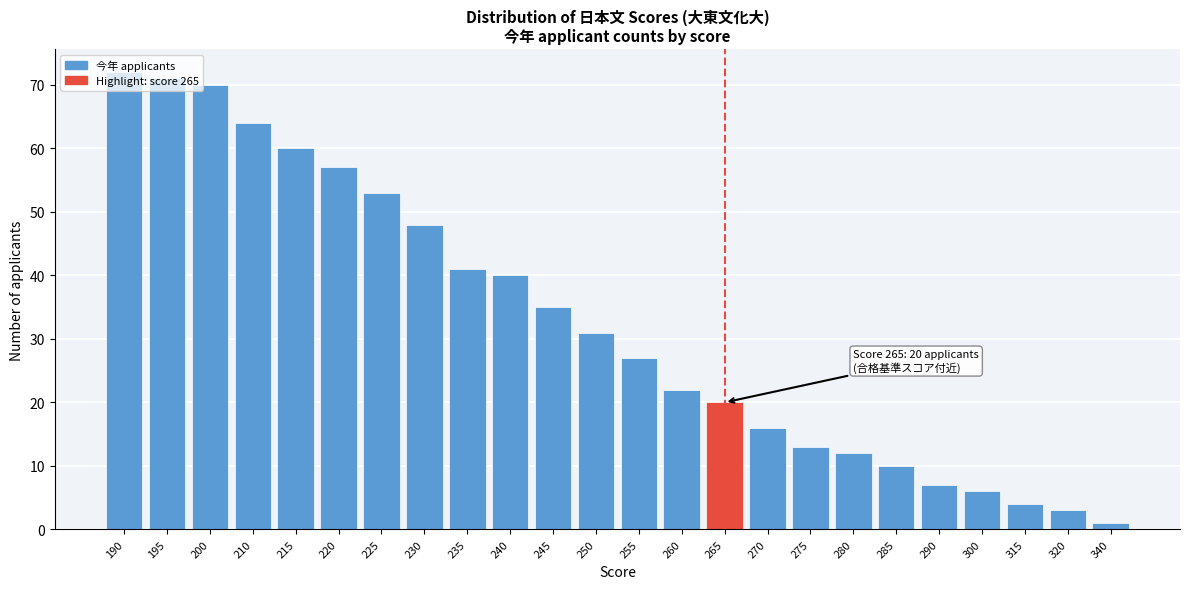

What is the sum of the values at 260 and 265?

42